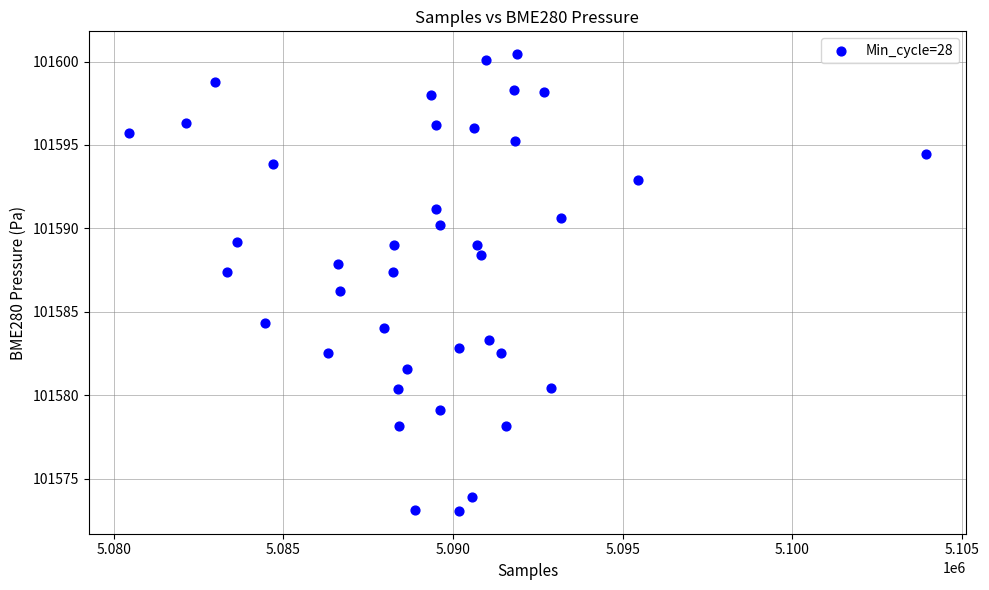

What is the range of Y values (max minus min)?

27.4